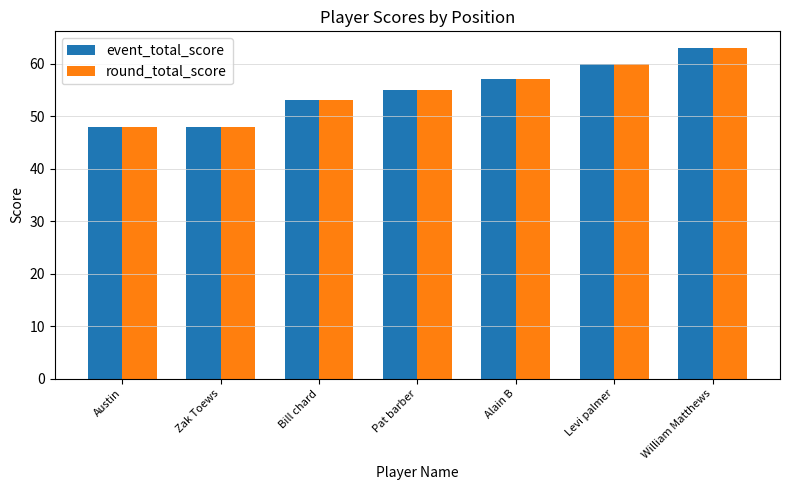

What is the difference between the maximum and second lowest values in the event_total_score series?

15